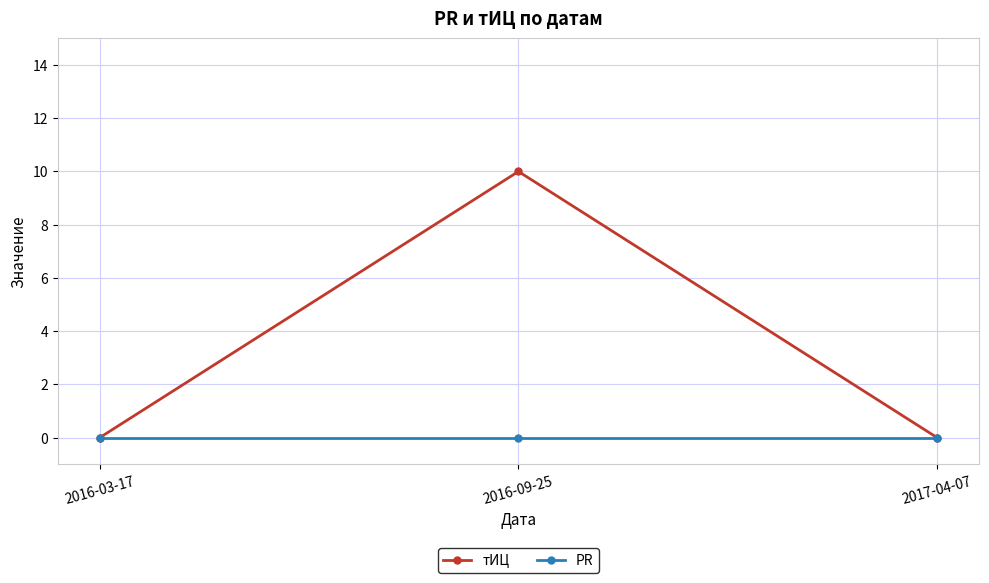

Reading left to right, what are all the values shown in this chart?

тИЦ: 2016-03-17=0	2016-09-25=10	2017-04-07=0
PR: 2016-03-17=0	2016-09-25=0	2017-04-07=0